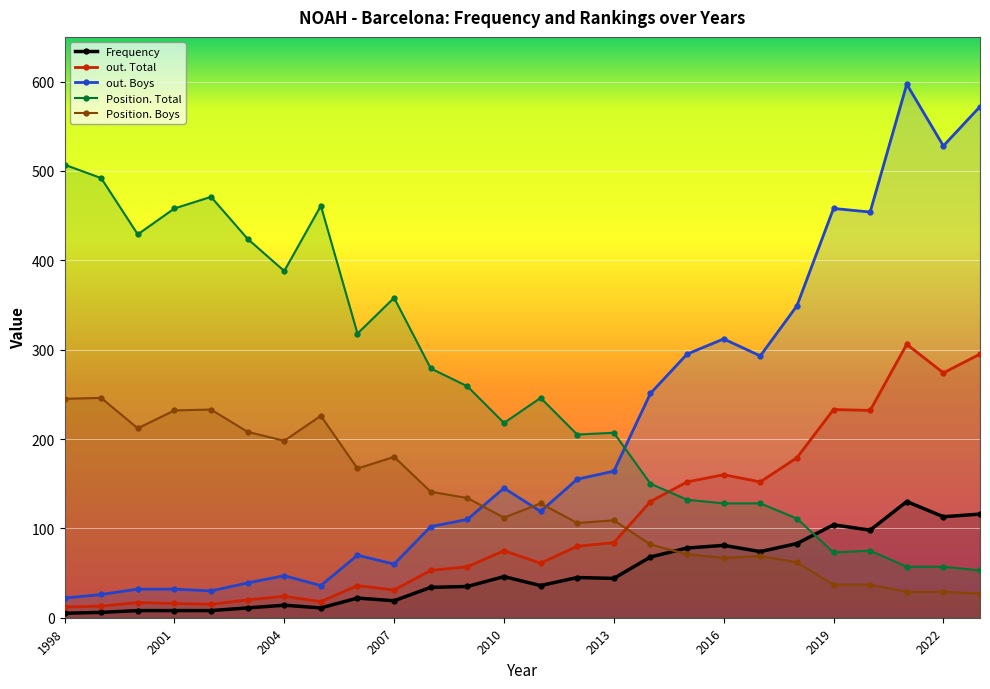

At how many categories does at least one series exceed 197?

26